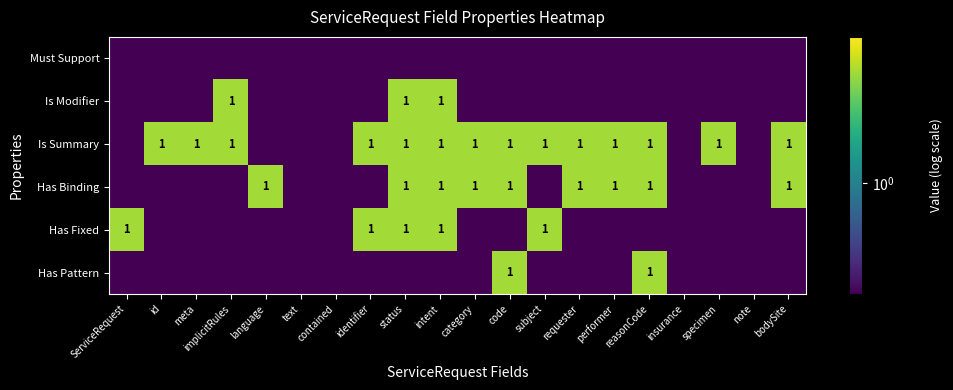

True or false: Has Fixed has a value of 0.4 at subject.

False